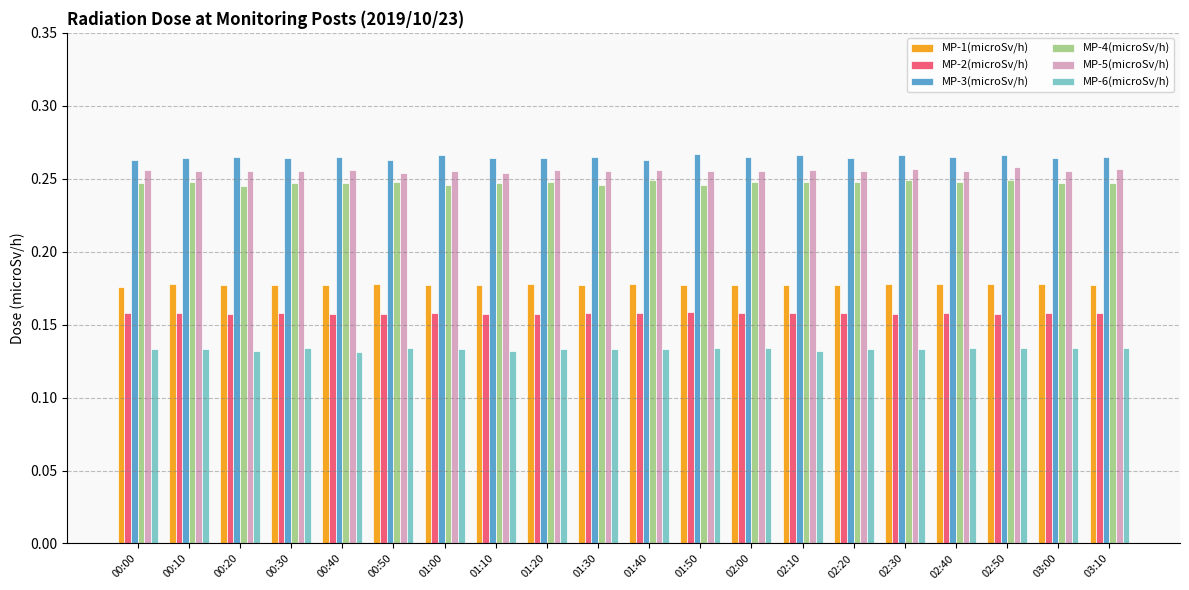

Is it true that MP-5(microSv/h) equals 0.4 at 01:30?

False